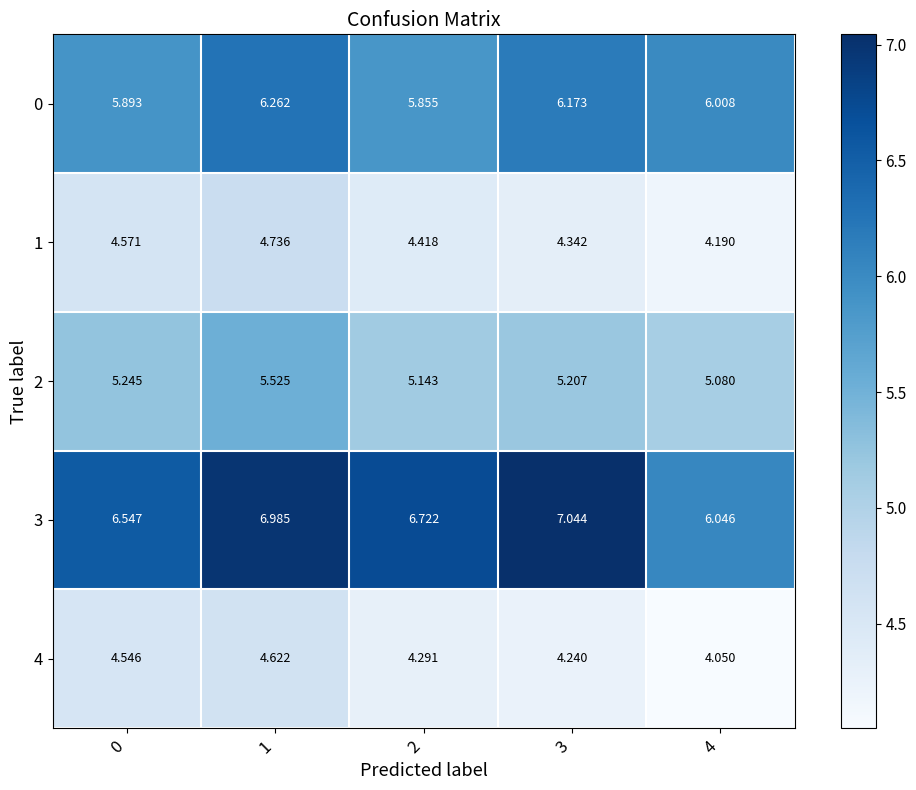

How many categories are shown in the chart?

5